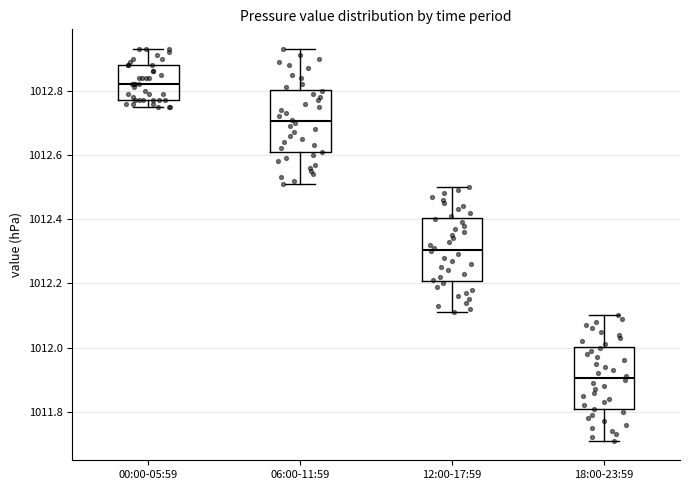

Where does the median line of the box for 00:00-05:59 sit on the y-axis? The values are not printed on the chart, so give them approximately, as read against the axis.

1012.82